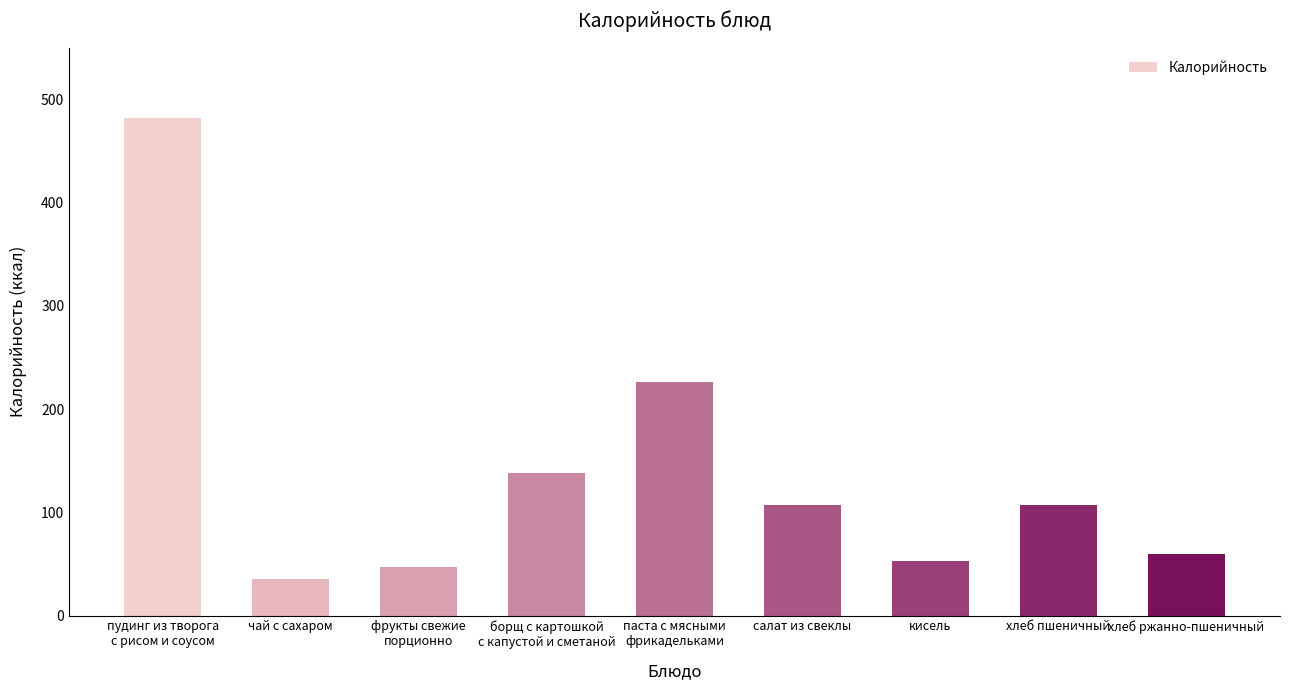

What is the minimum value shown in the chart?

35